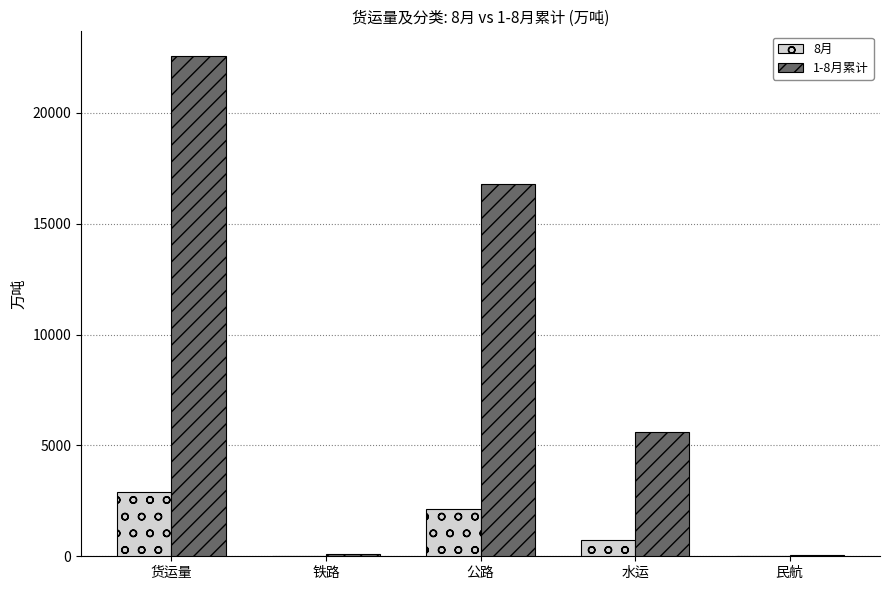

What is the highest value of the 1-8月累计 series?

22550.0